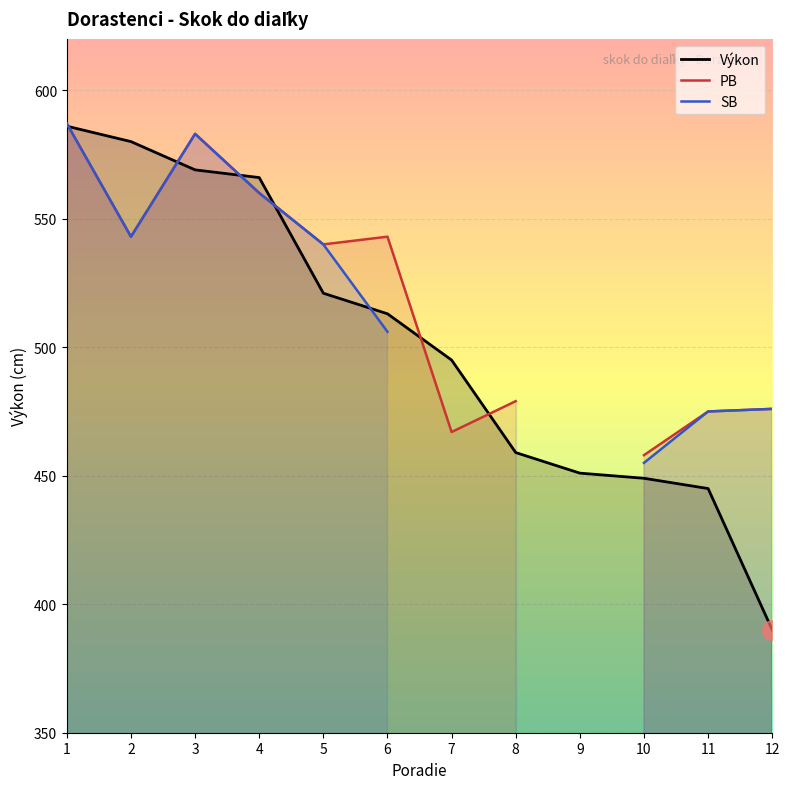

At how many categories does at least one series exceed 488?

7